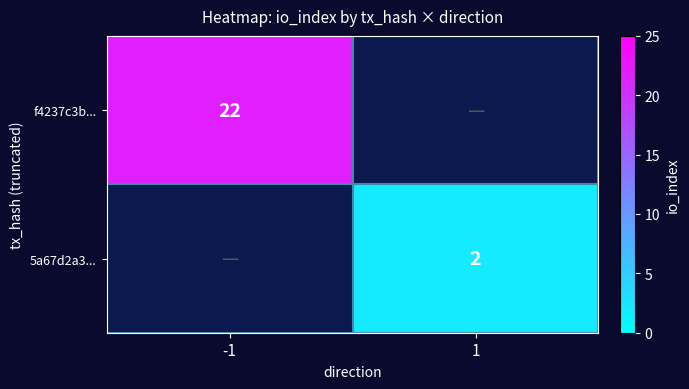

Is it true that 5a67d2a3... equals 2.7 at 1?

False